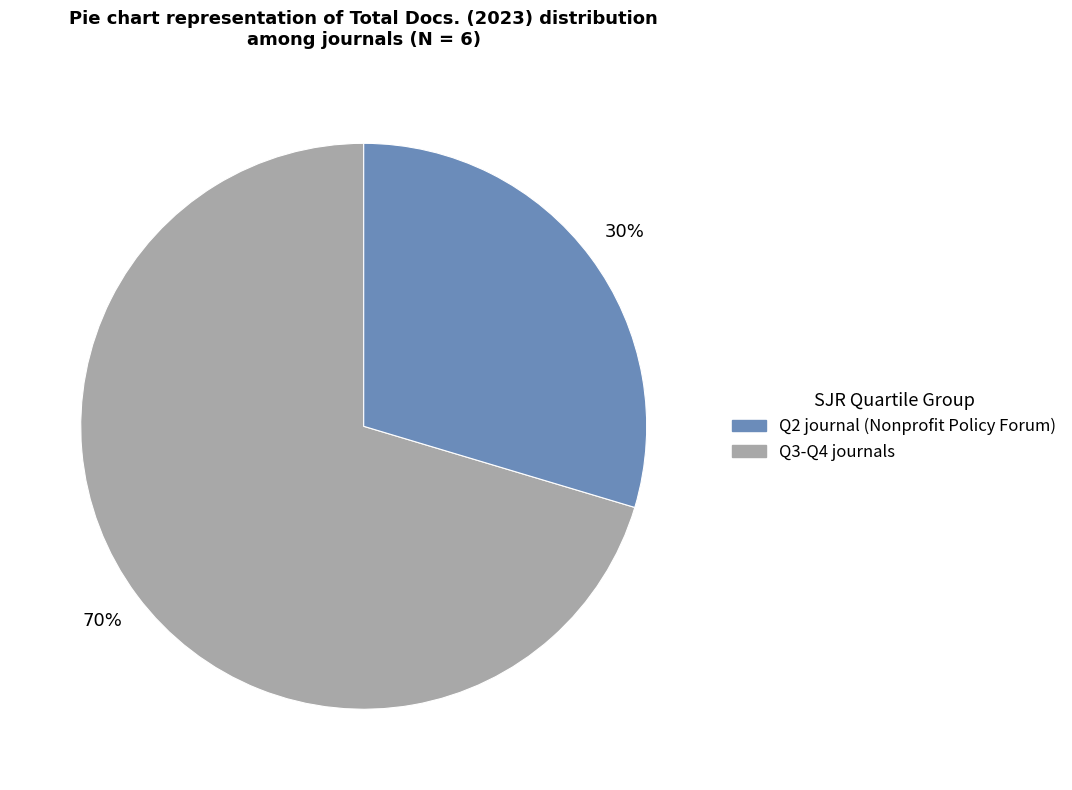

Is there any slice that represents more than half of the pie?

Yes